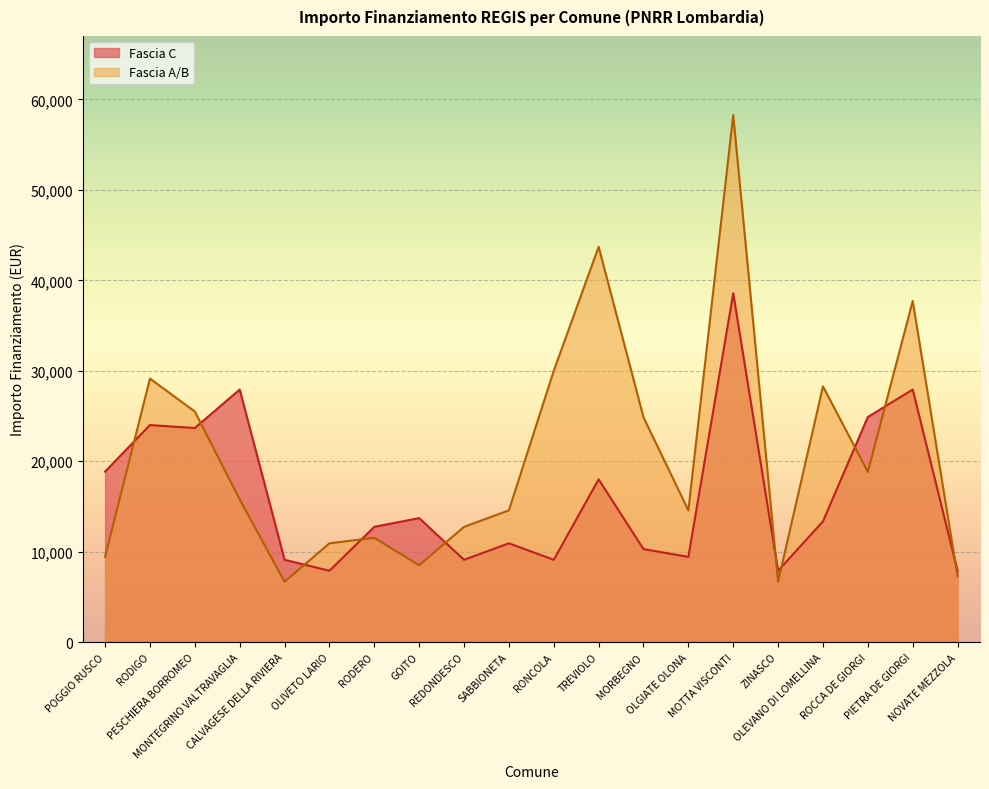

Read the Fascia A/B value at MOTTA VISCONTI, to the nearest 50.

58250